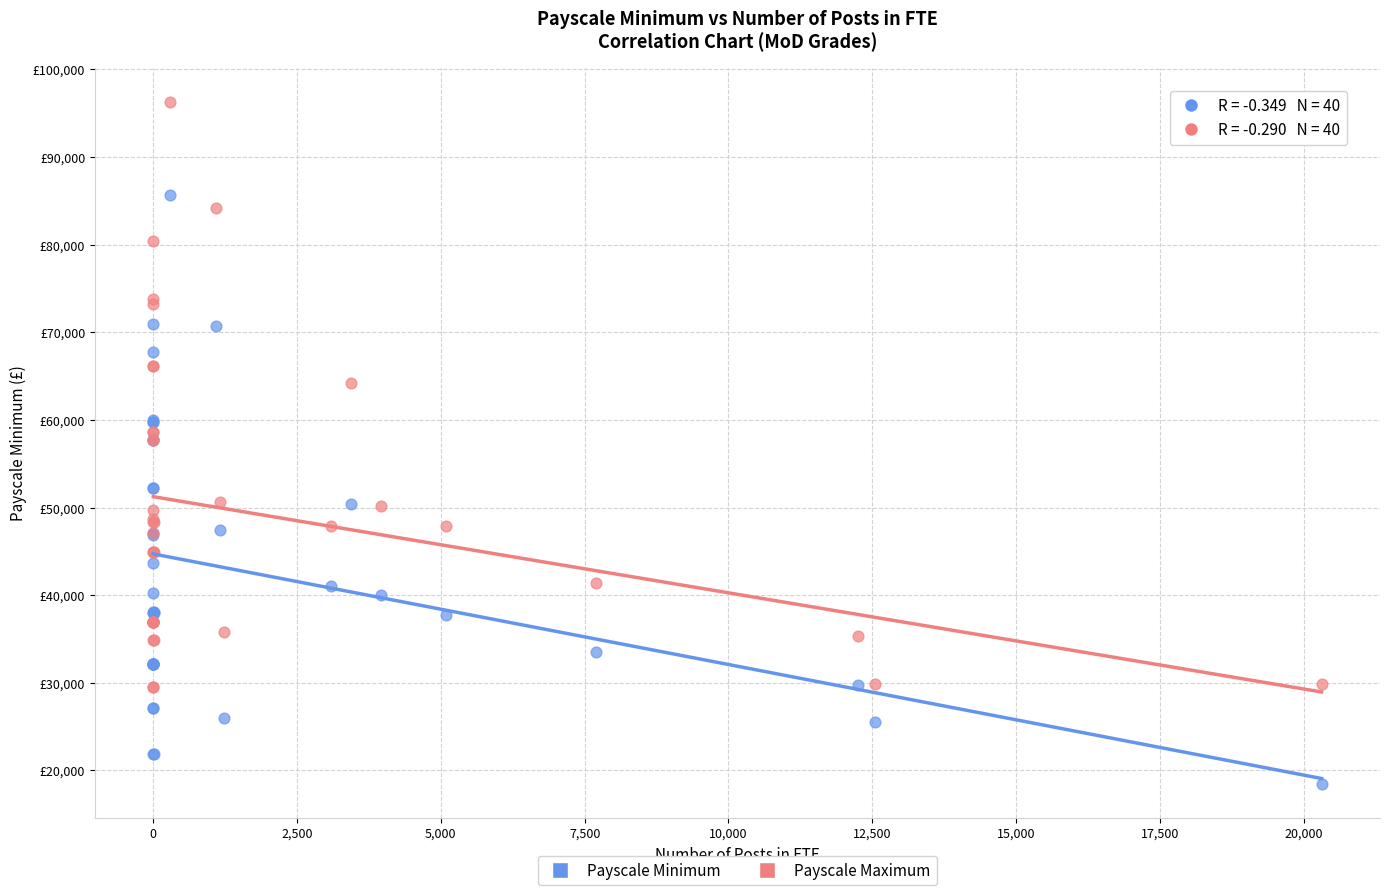

What are all the series names shown in the legend?

Payscale Minimum, Payscale Maximum